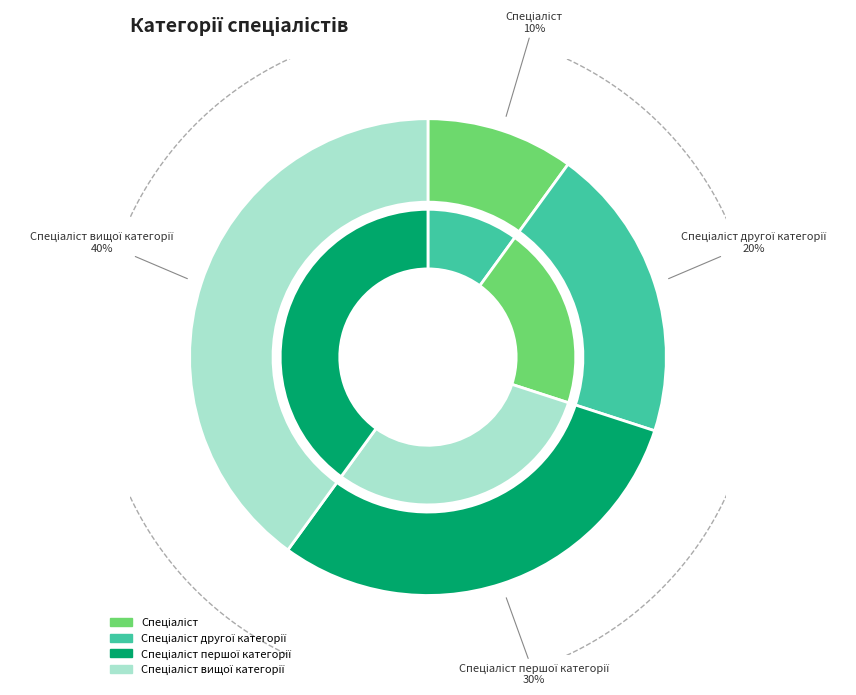

What is the ratio of the value at Спеціаліст першої категорії to the value at Спеціаліст вищої категорії?

0.8